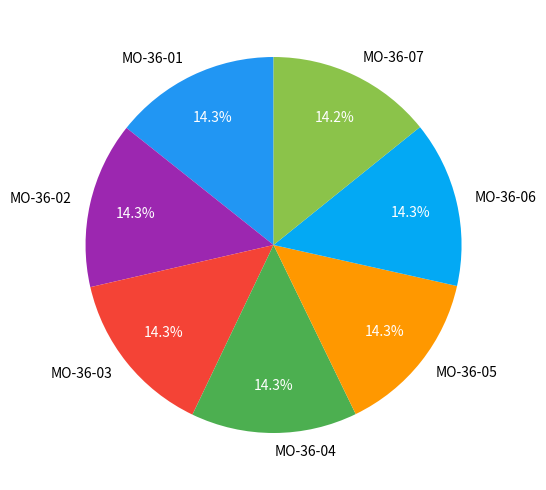

Do MO-36-03 and MO-36-02 together represent more than half of the pie?

No